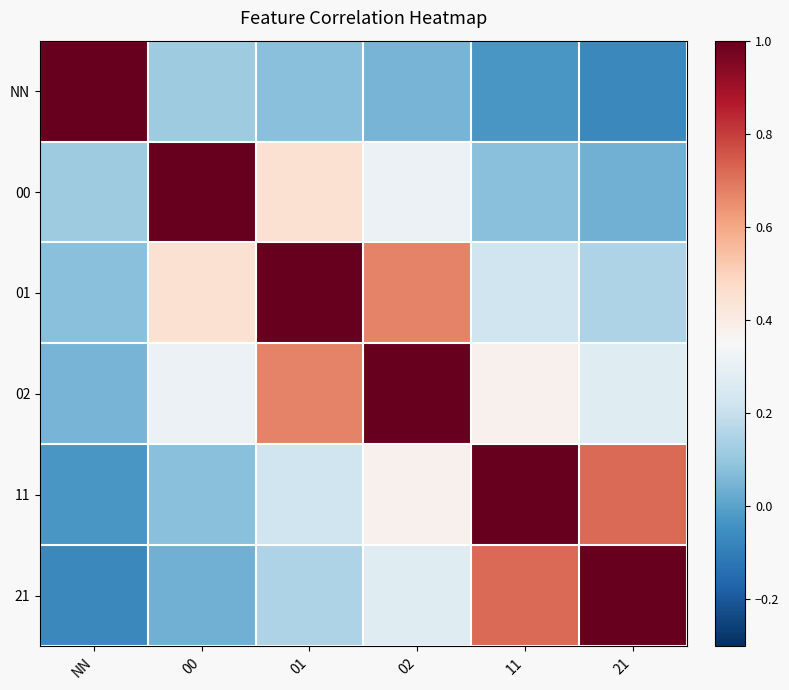

At how many categories does at least one series exceed 0?

6